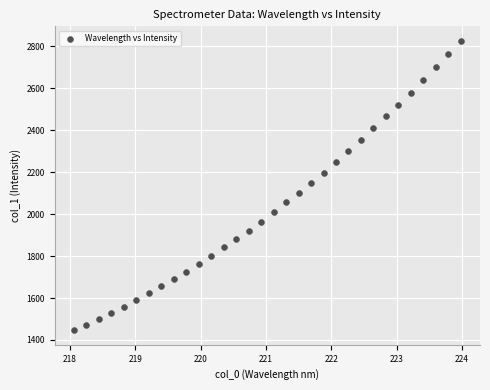

What is the range of Y values (max minus min)?

1380.6